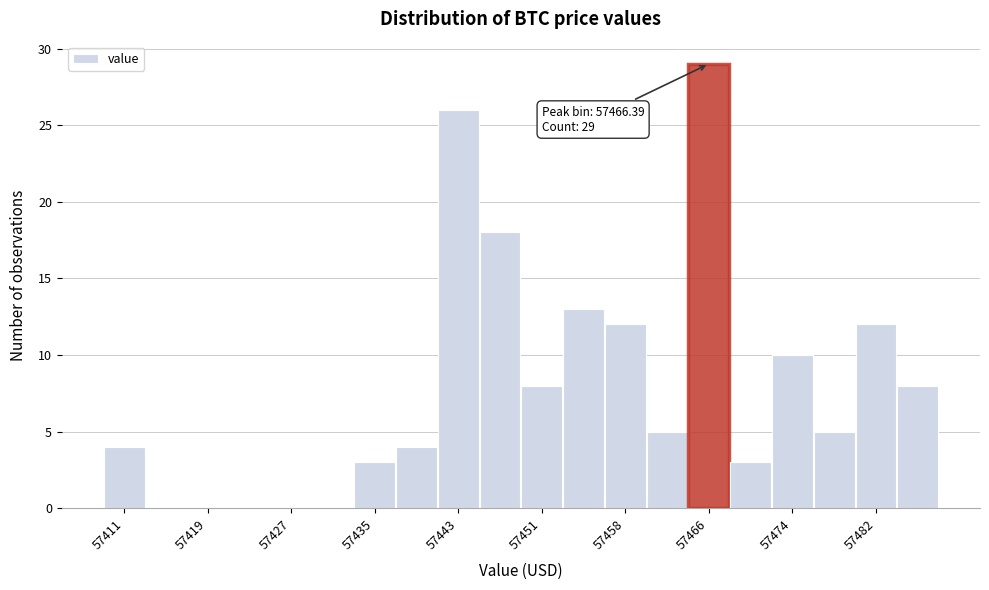

Read against the x-axis, roughly where is the centre of the tallest bar?

57466